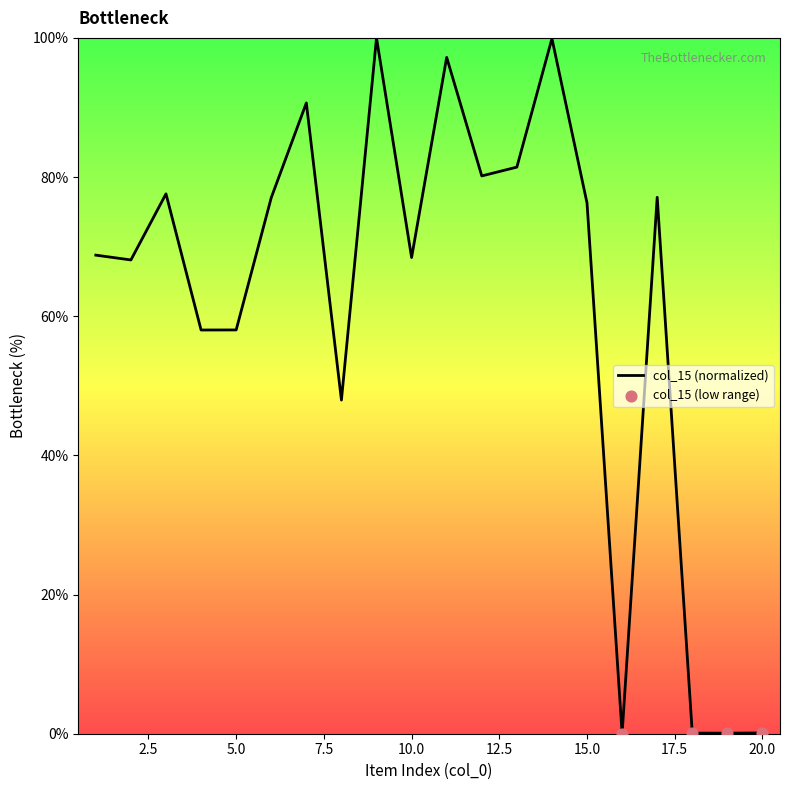

What is the maximum value shown in the chart?

100.0